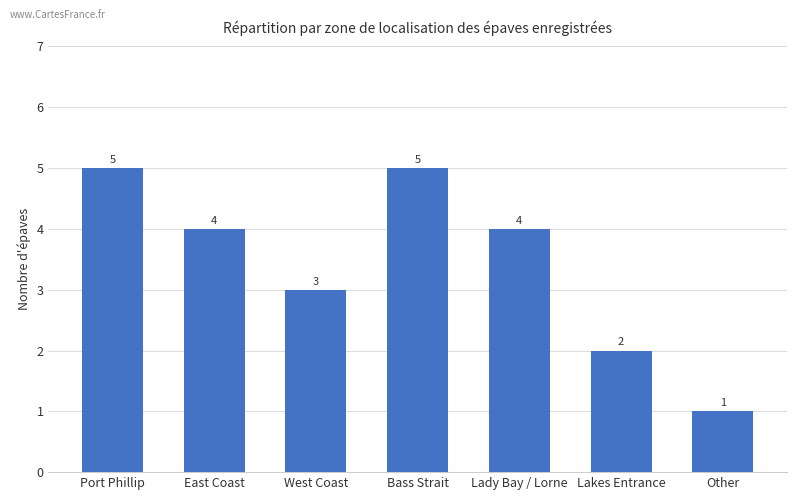

How many distinct data groups are displayed?

1